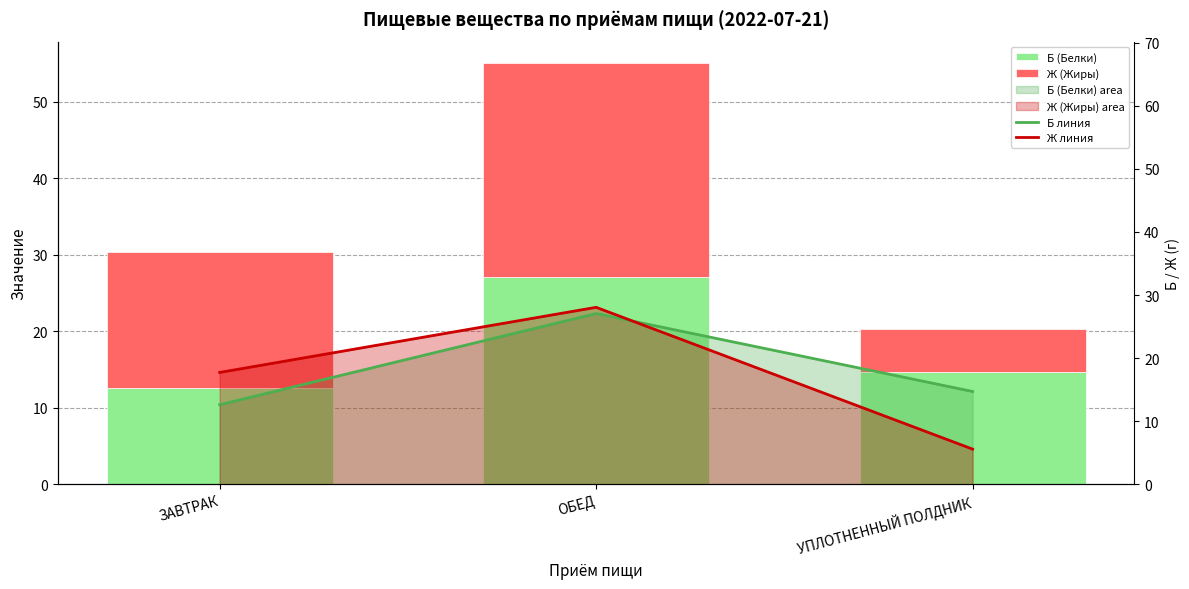

What is the highest value of the Б линия series?

27.1